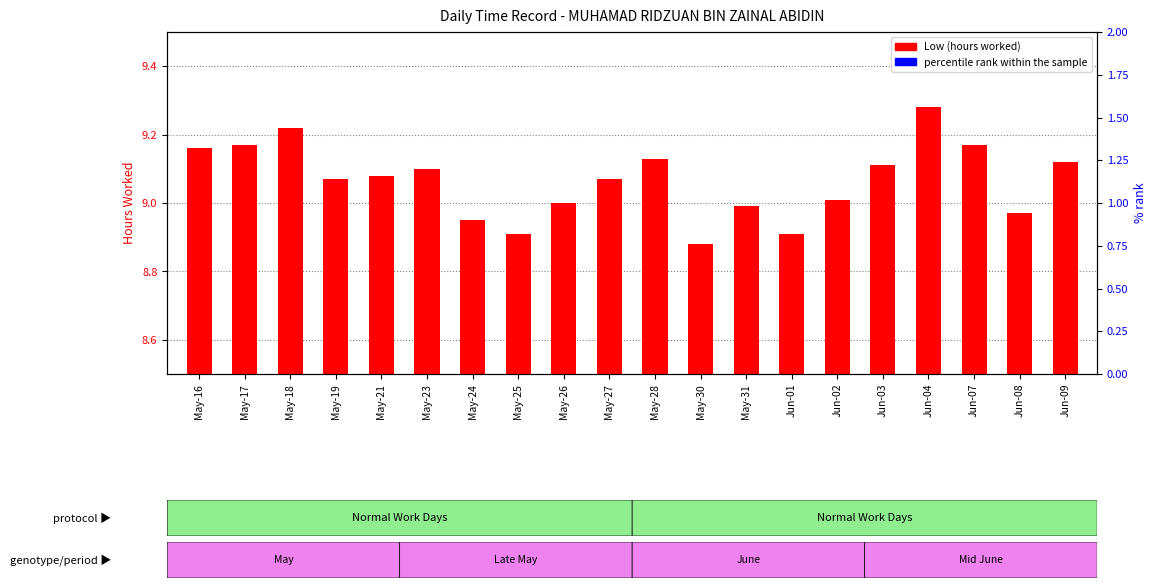

What is the difference between the maximum and minimum values in the percentile rank within the sample series?

0.5